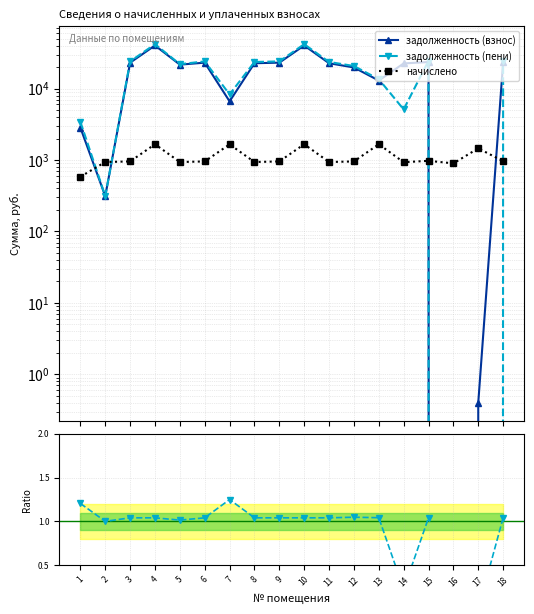

True or false: задолженность (пени) has a value of 8921.3 at 15.

False